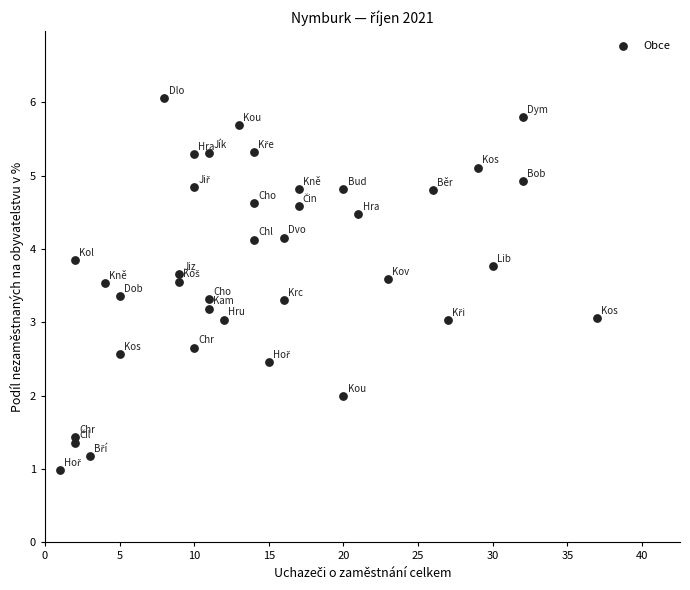

What is the range of Y values (max minus min)?

5.1